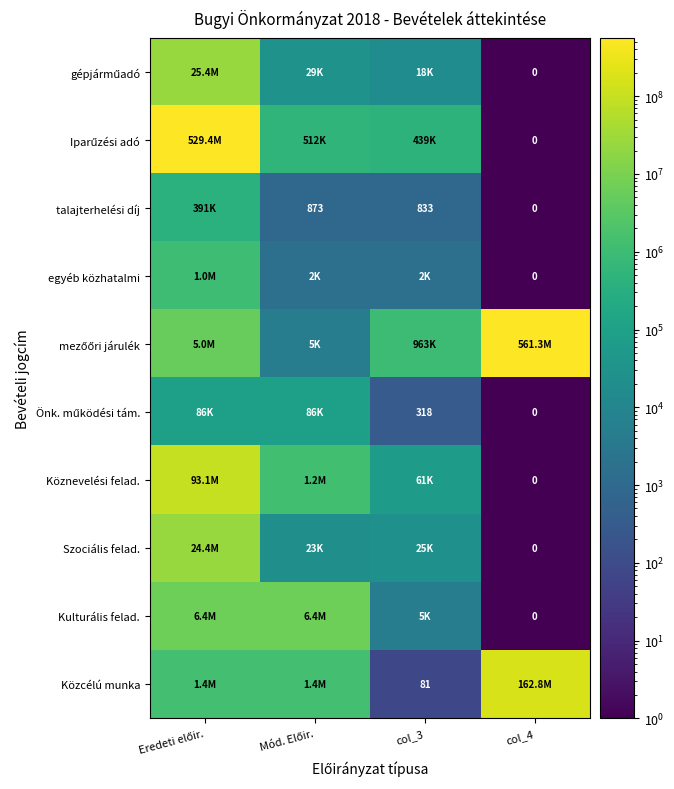

Where does the Közcélú munka series first go above 1372086?

col_4